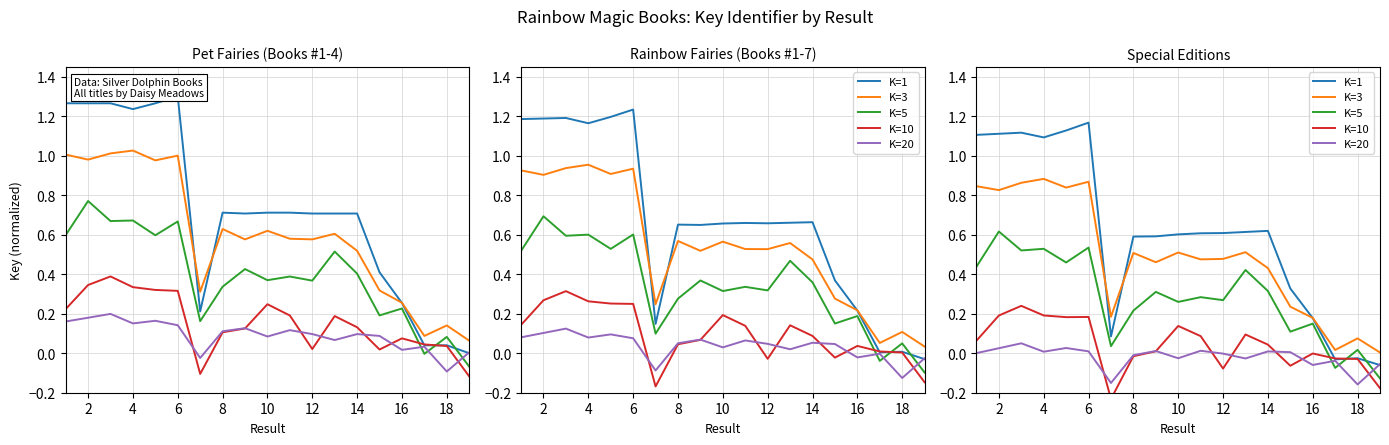

Rank the series by their maximum value, from lowest to highest.

K=20, K=10, K=5, K=3, K=1